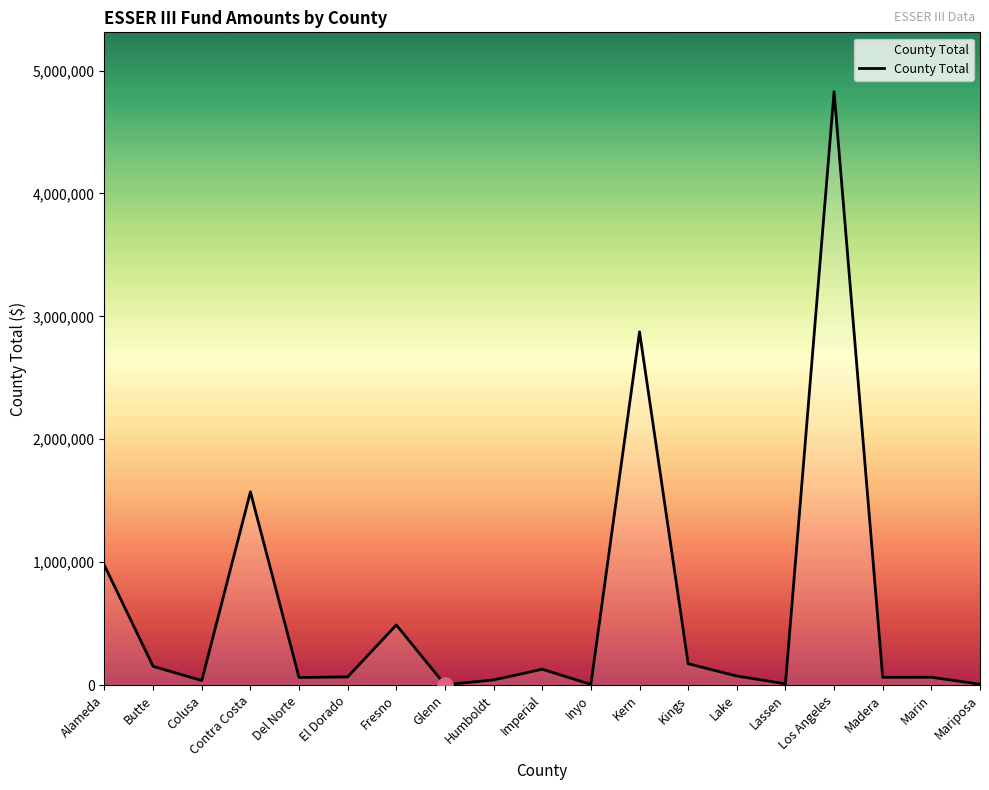

Which has a higher value, Lassen or Los Angeles?

Los Angeles